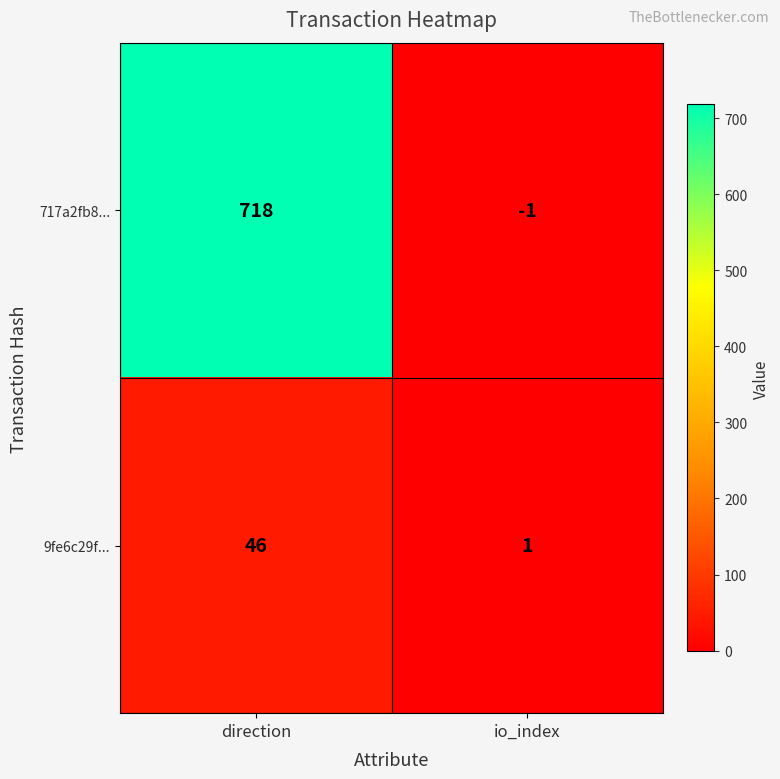

How many categories are shown in the chart?

2